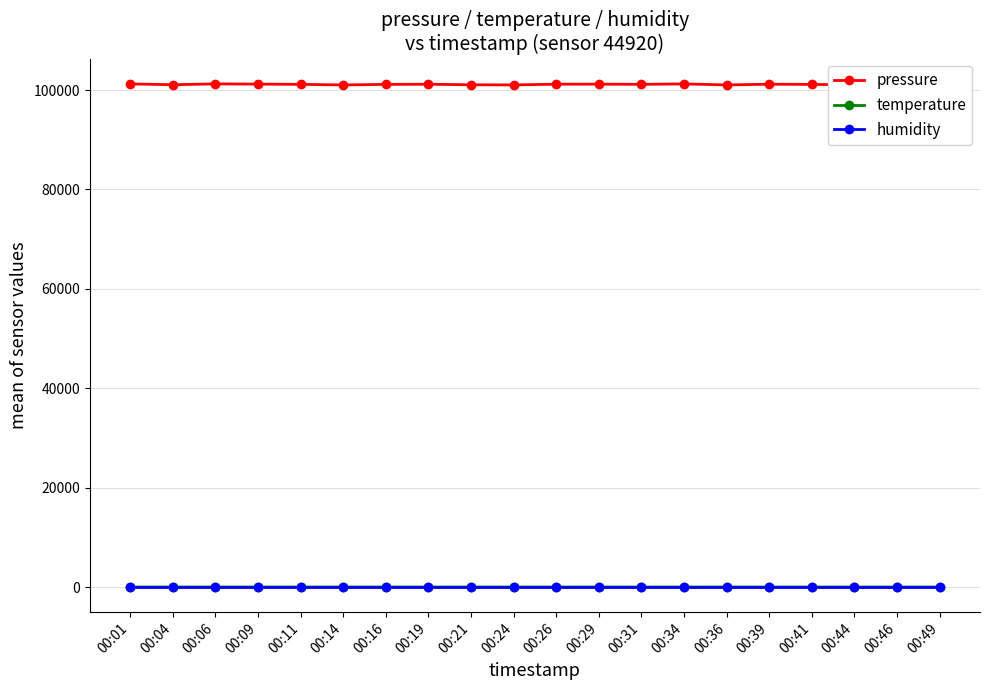

Which has a higher value, 00:34 or 00:49?

00:34